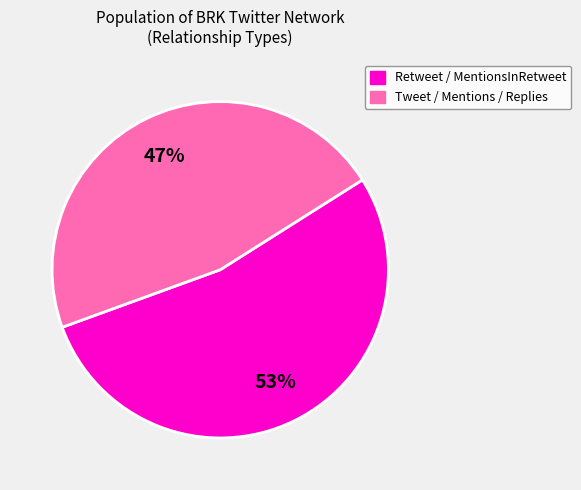

Is there a majority slice in this chart?

Yes